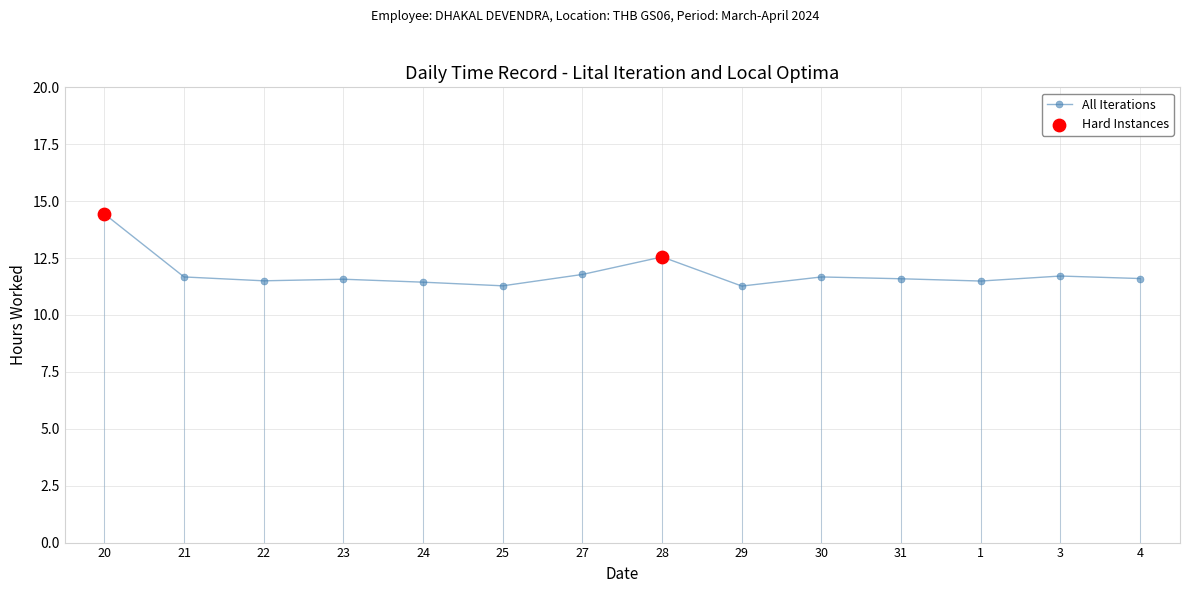

What is the ratio of the value at 25 to the value at 24?

1.0